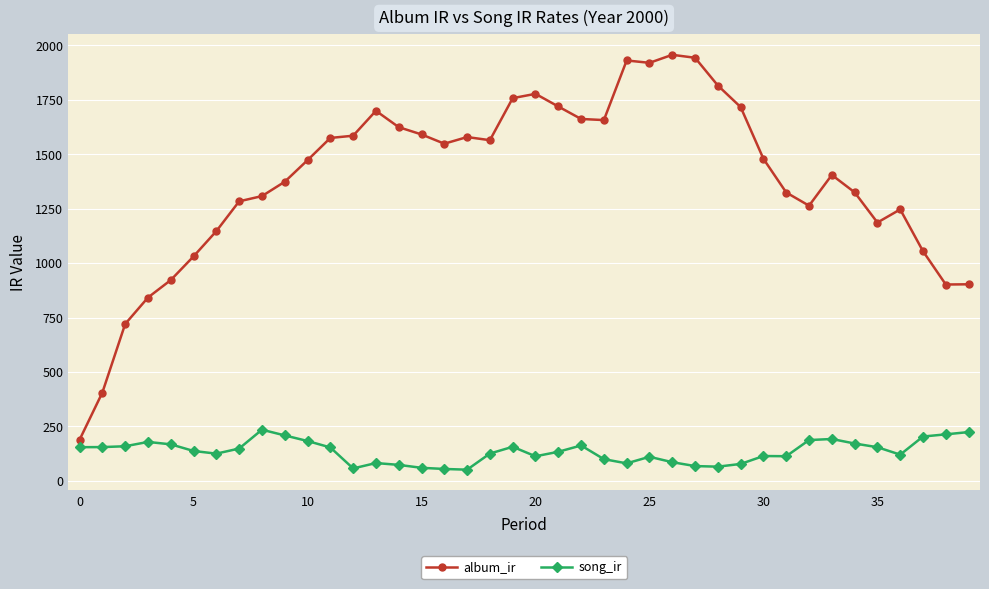

True or false: album_ir has more than 2 interior local peaks.

True